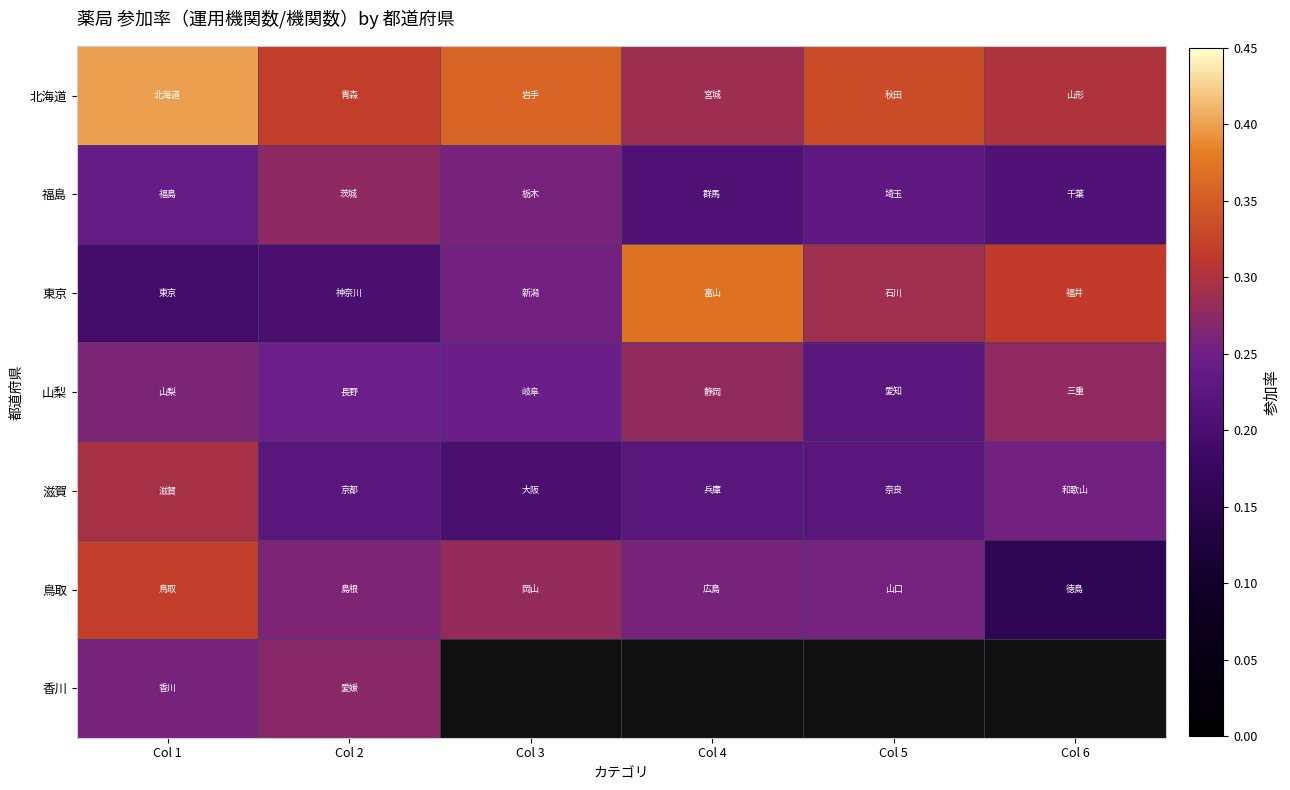

True or false: 鳥取 has a value of 0.3 at Col 4.

False